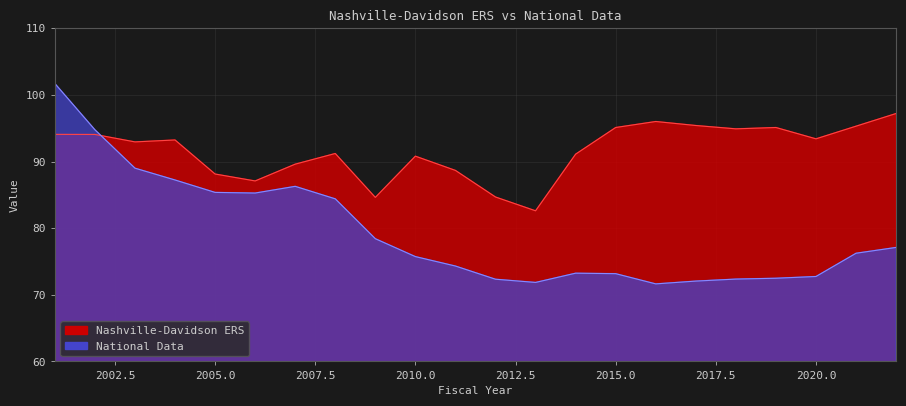

What is the value of the National Data point at the 18th from the left?

72.4